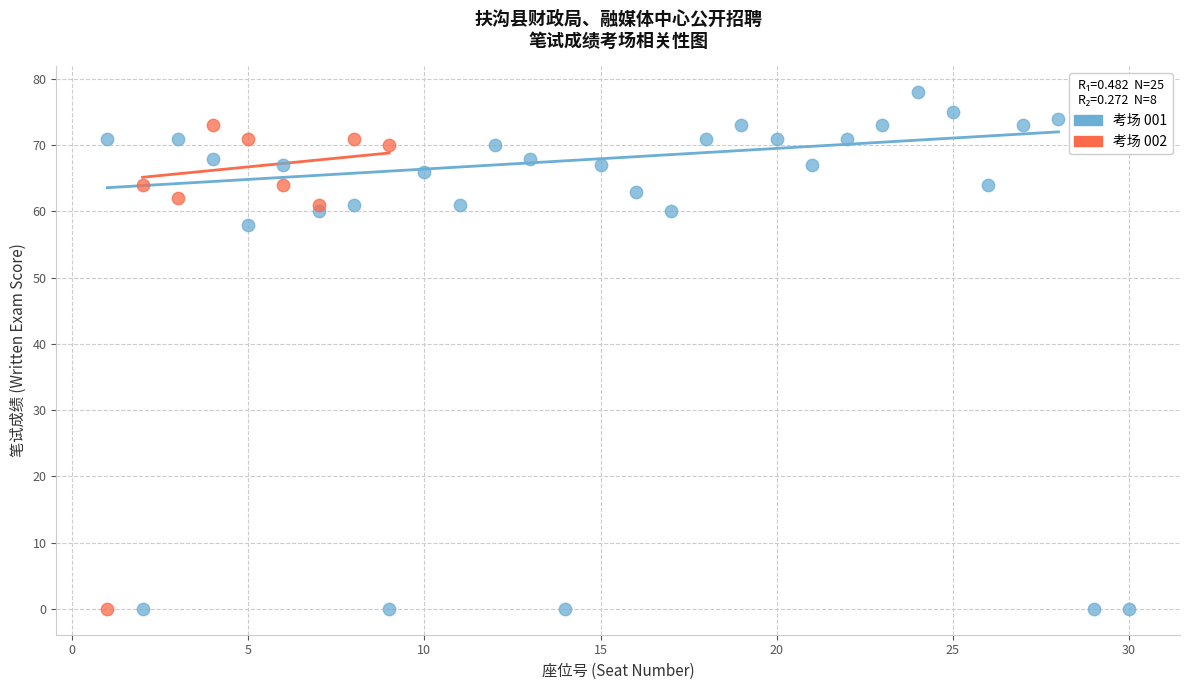

Which series has the largest Y range (max minus min)?

考场 001